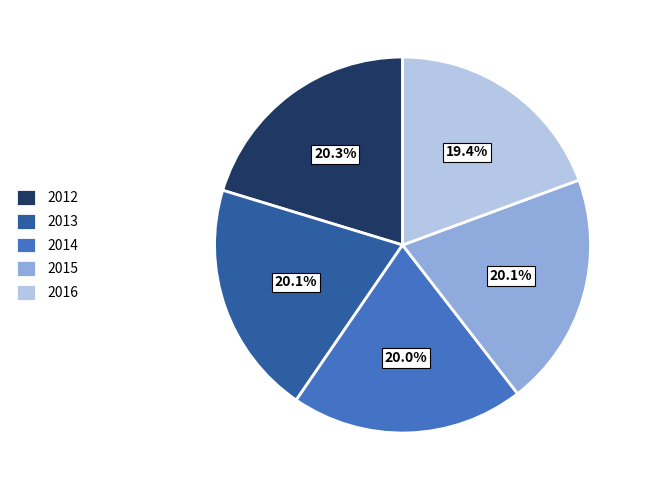

Approximately how many times larger is the value at 2014 compared to 2015?

1.0